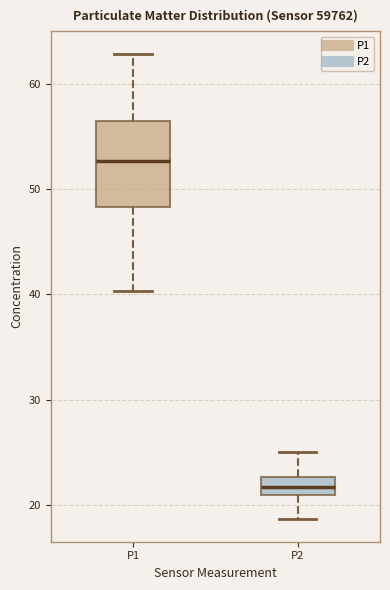

Comparing the boxes themselves (not the whiskers), which one is the tallest?

P1